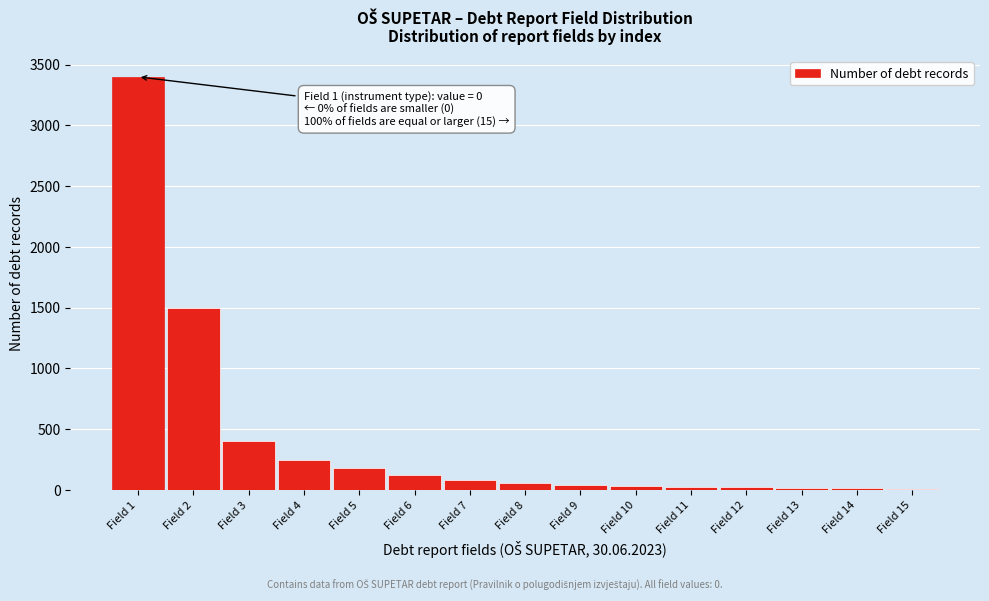

Which has a higher value, Field 5 or Field 7?

Field 5